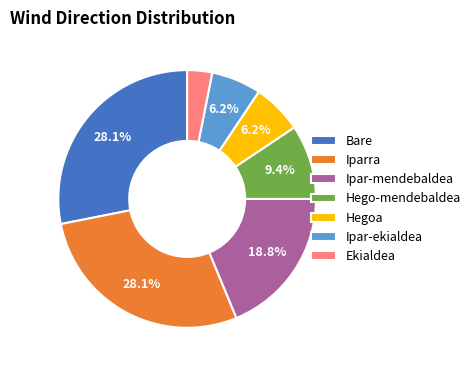

Which has a higher value, Bare or Ipar-mendebaldea?

Bare